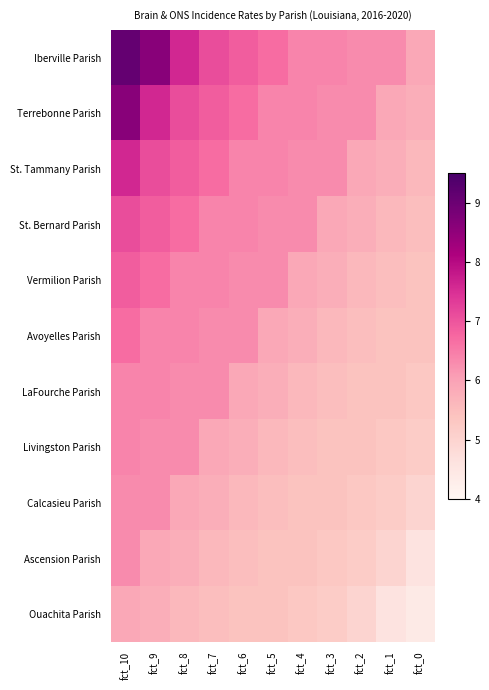

Between fct_9 and fct_1, which is larger?

fct_9